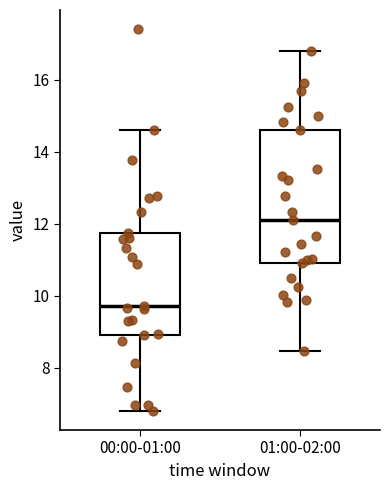

Where does the upper whisker of the box for 00:00-01:00 end on the y-axis? The values are not printed on the chart, so give them approximately, as read against the axis.

14.6